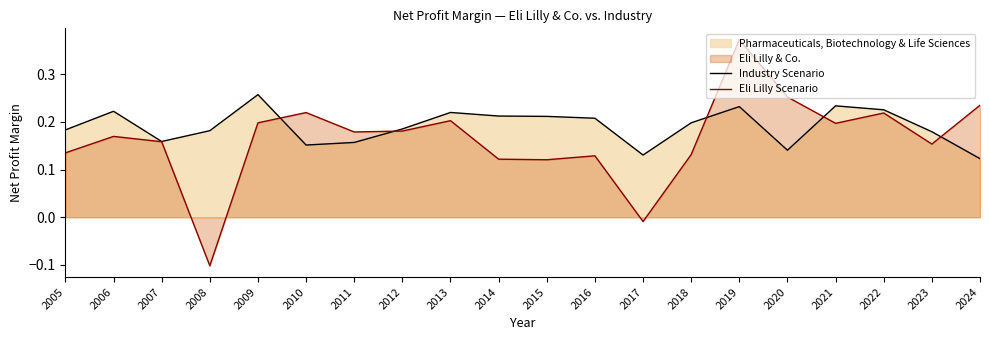

The Industry Scenario series shows 0.2 at 2011. True or false?

True